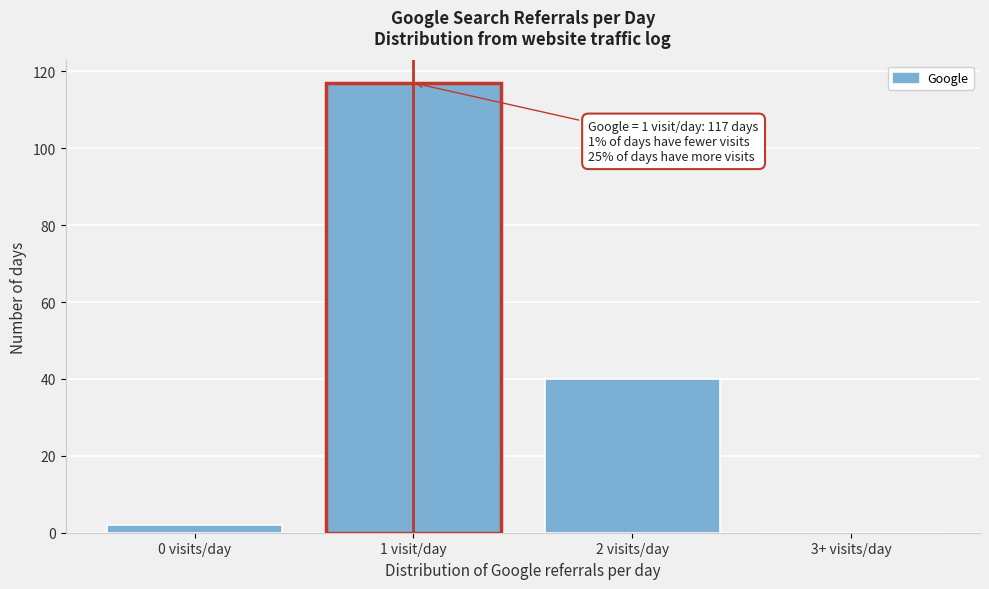

Reading left to right, what are all the values shown in this chart?

0 visits/day=2	1 visit/day=117	2 visits/day=40	3+ visits/day=0